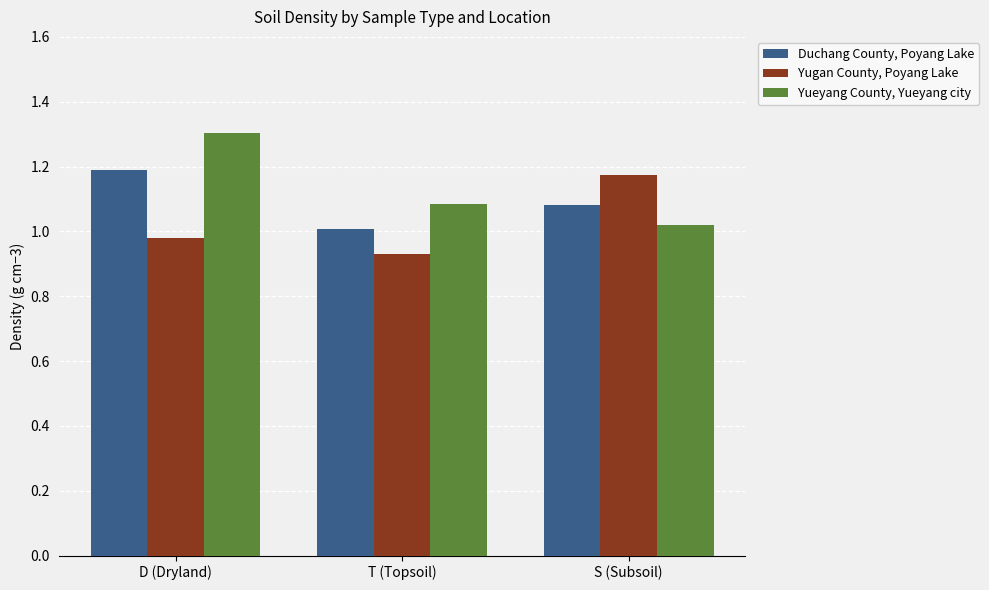

What are all the series names shown in the legend?

Duchang County, Poyang Lake, Yugan County, Poyang Lake, Yueyang County, Yueyang city